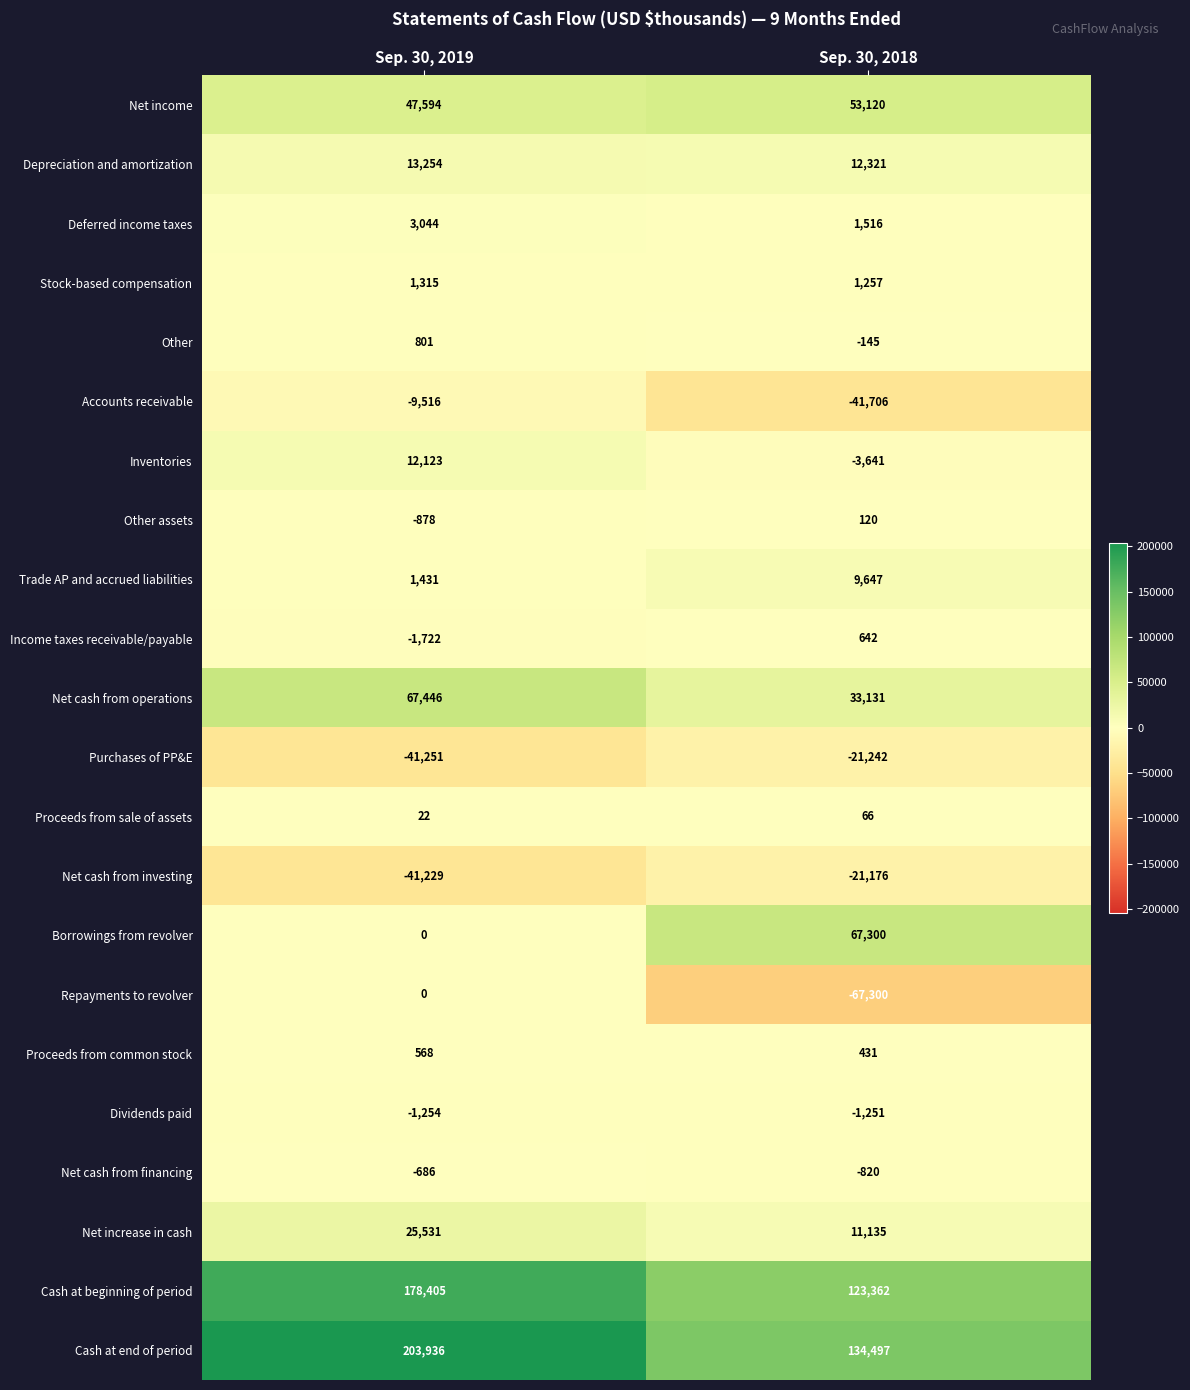

What is the spread (max minus min) of values at Sep. 30, 2019?

245187